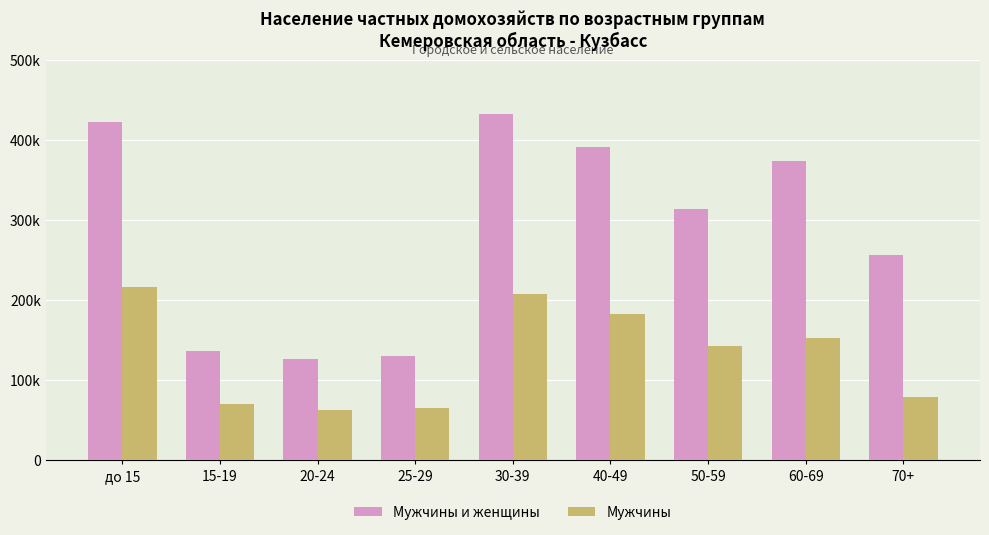

What are all the series names shown in the legend?

Мужчины и женщины, Мужчины